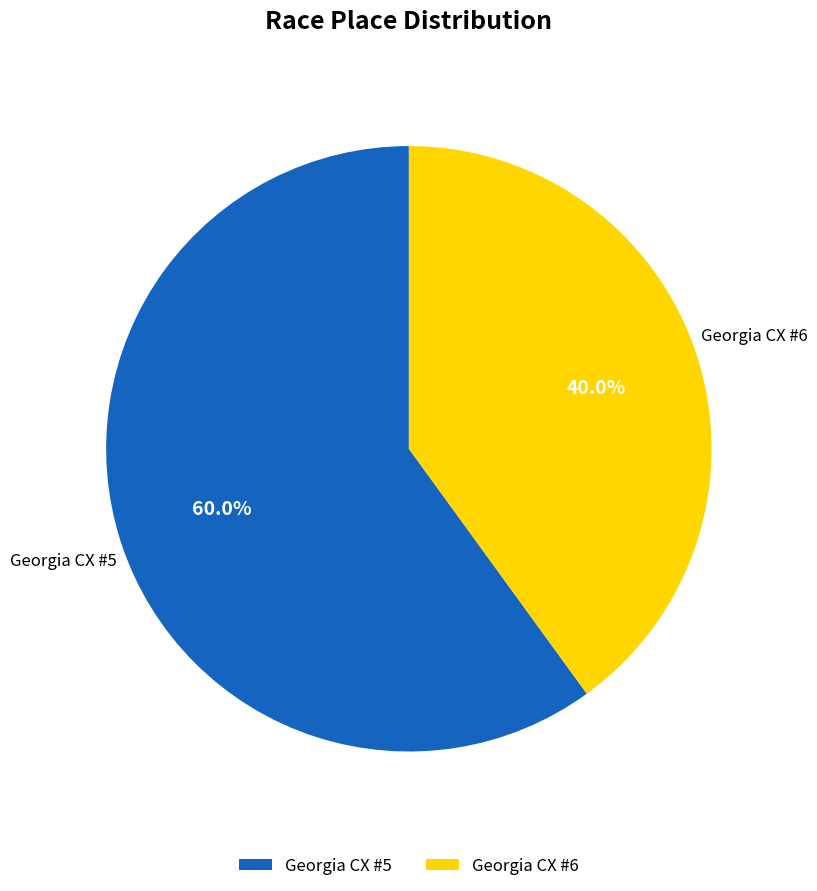

To the nearest percent, what is the combined percentage of Georgia CX #6 and Georgia CX #5?

100%